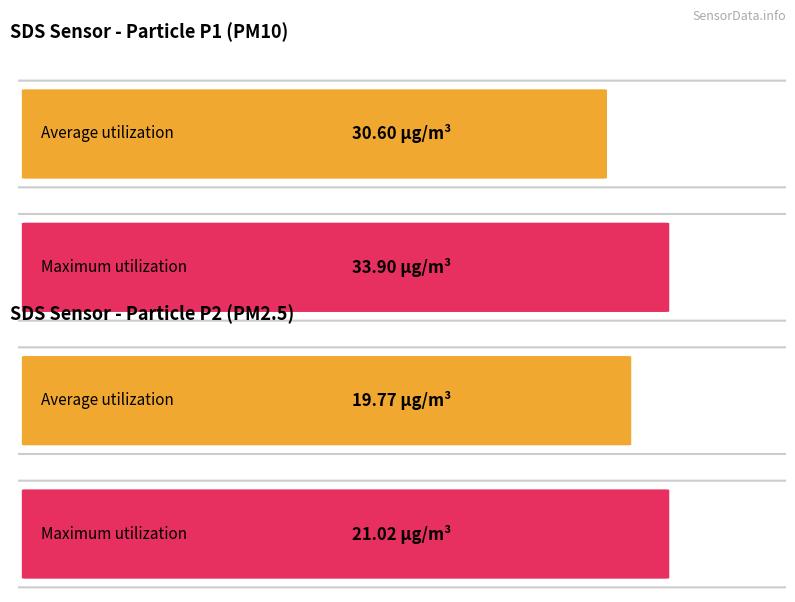

Are the bars grouped side by side (vs. stacked)?

Yes